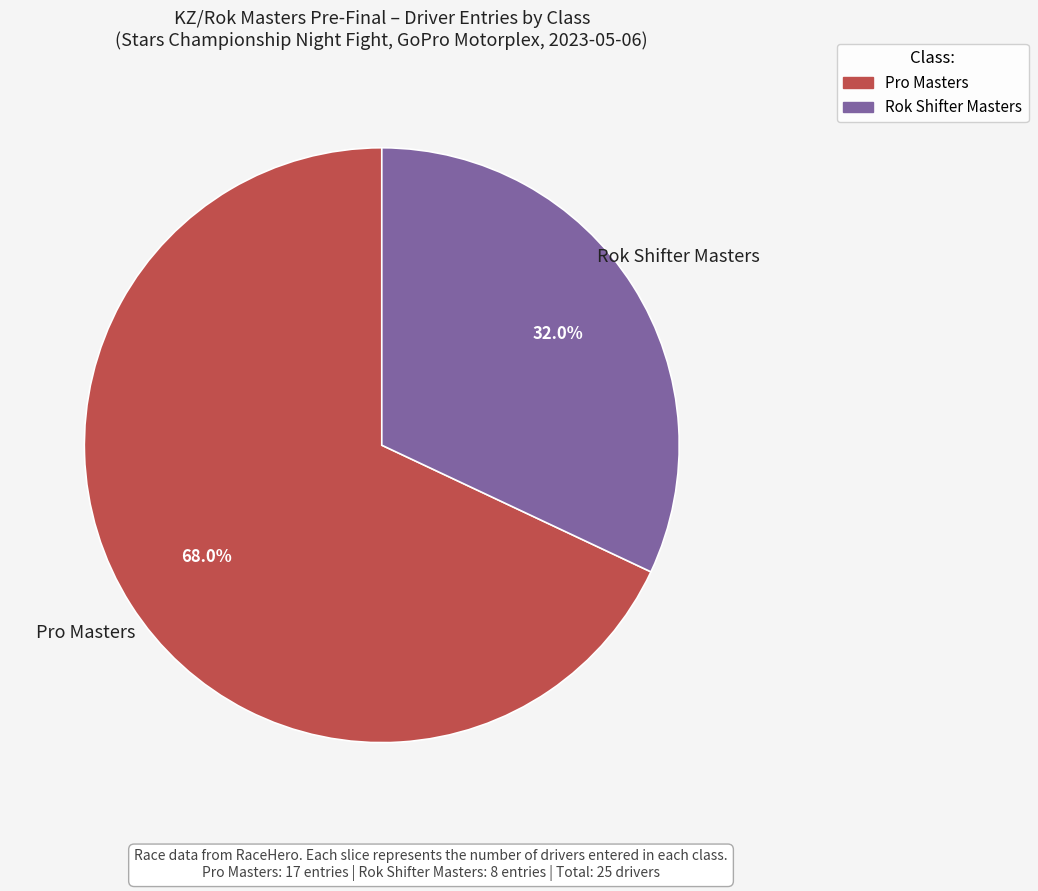

Does any single category account for the majority?

Yes